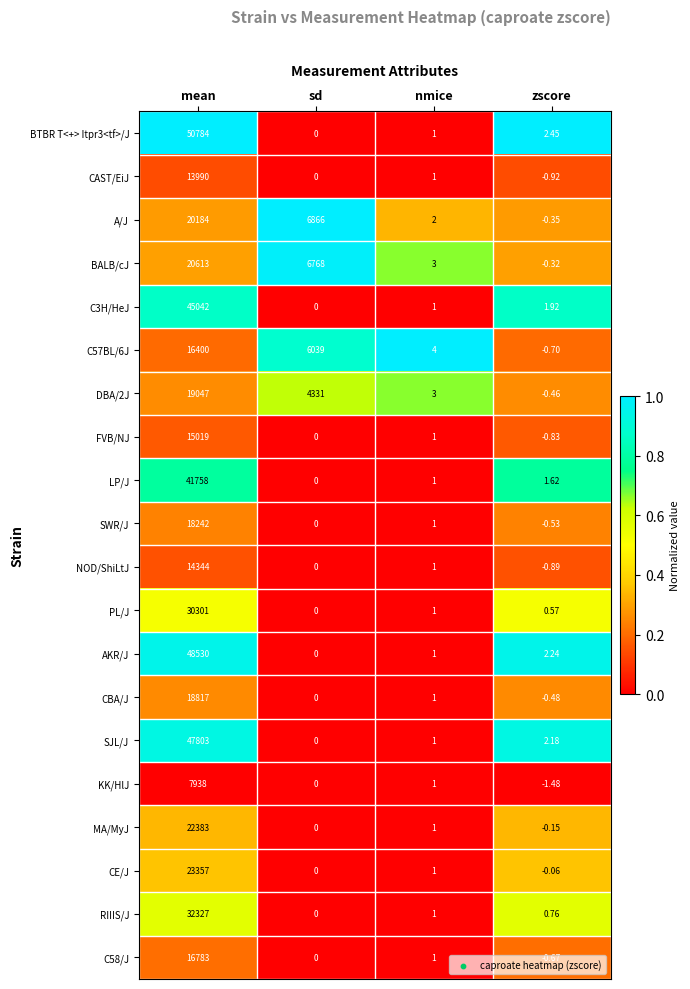

At which label does C3H/HeJ reach its peak?

mean